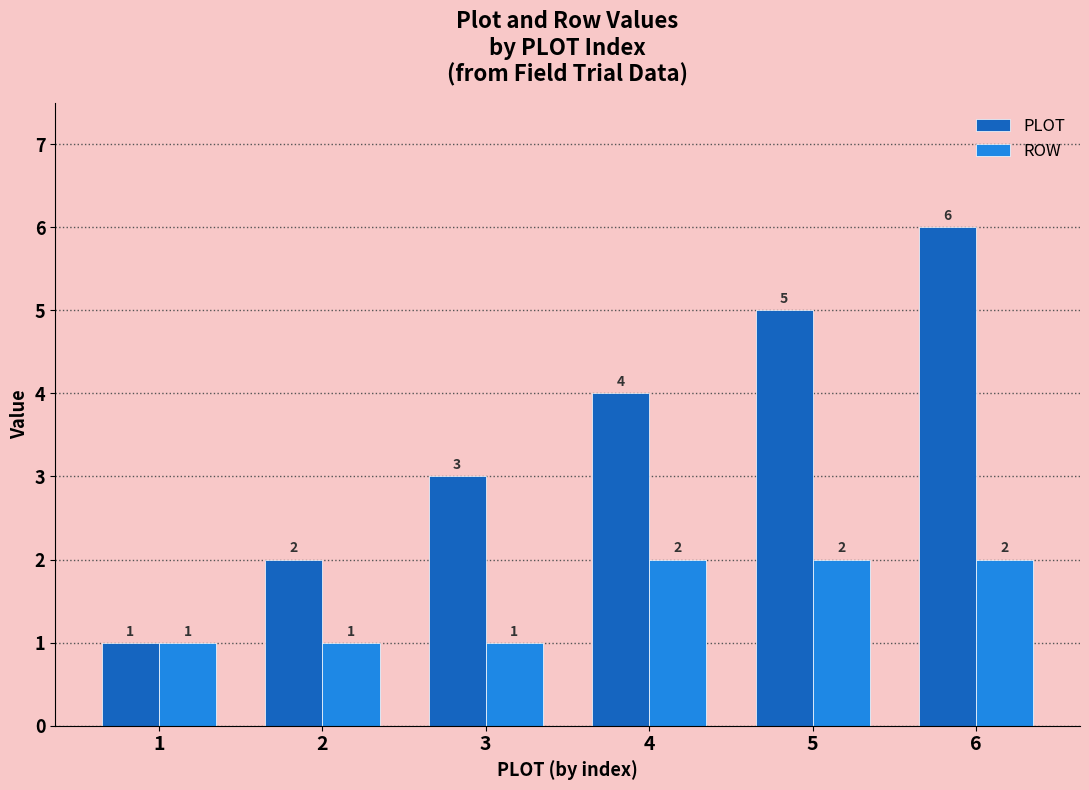

What is the difference between the PLOT values at 1 and 2?

1